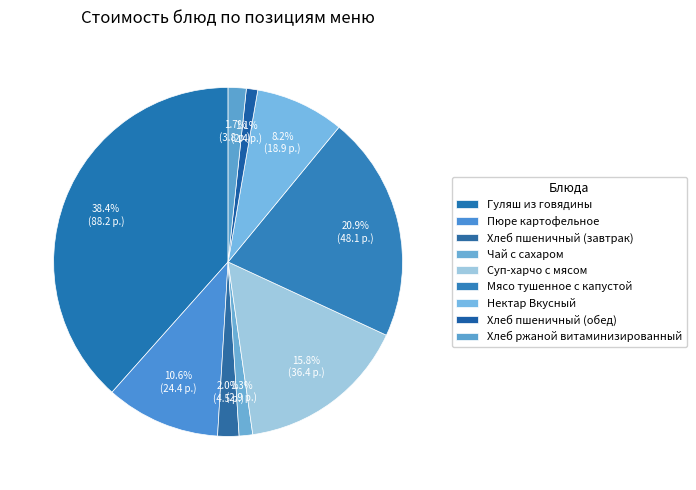

Which slice is the smallest?

Хлеб пшеничный (обед)